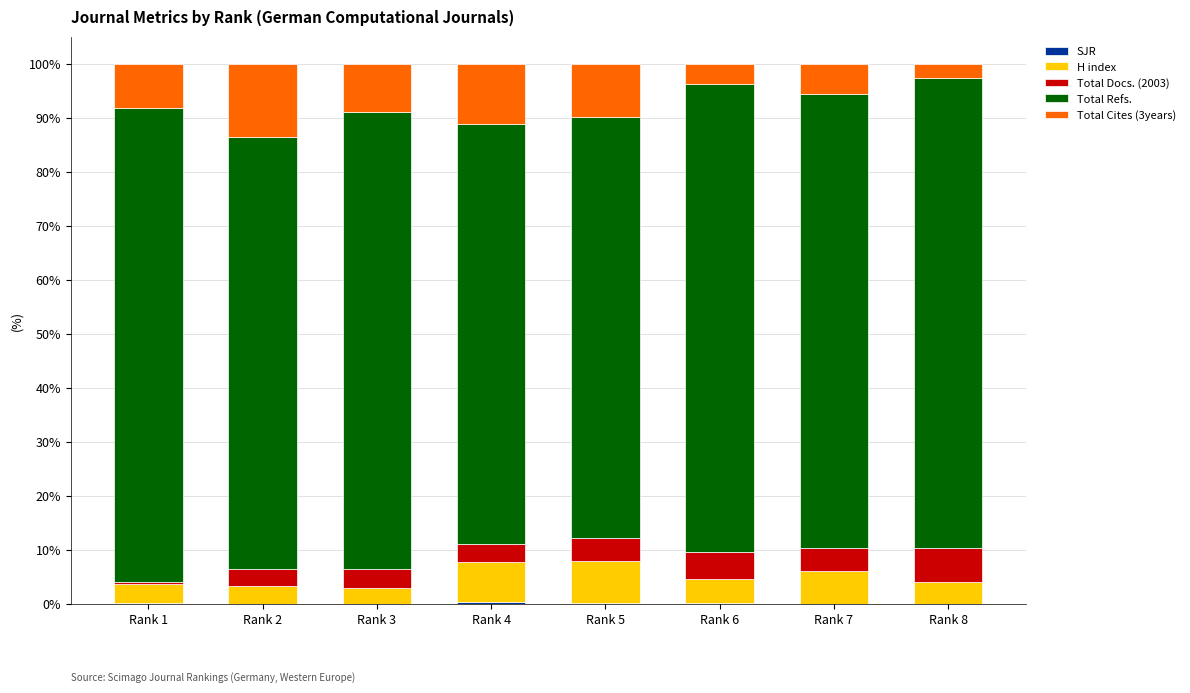

Where is Total Docs. (2003) nearest to the value 3?

Rank 2